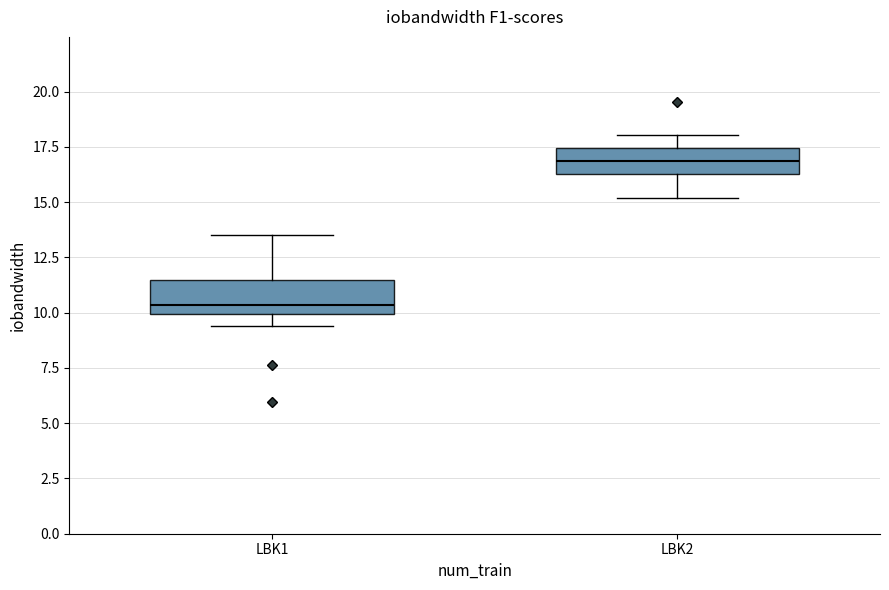

Reading left to right, read every box against the y-axis: the position of its median line, the range the box covers, and the ends of its whiskers. The values are not printed on the chart, so give them approximately, as read against the axis.

LBK1: median 10.5, box 10.0 to 11.5, whiskers 9.5 to 13.5
LBK2: median 17.0, box 16.5 to 17.5, whiskers 15.0 to 18.0